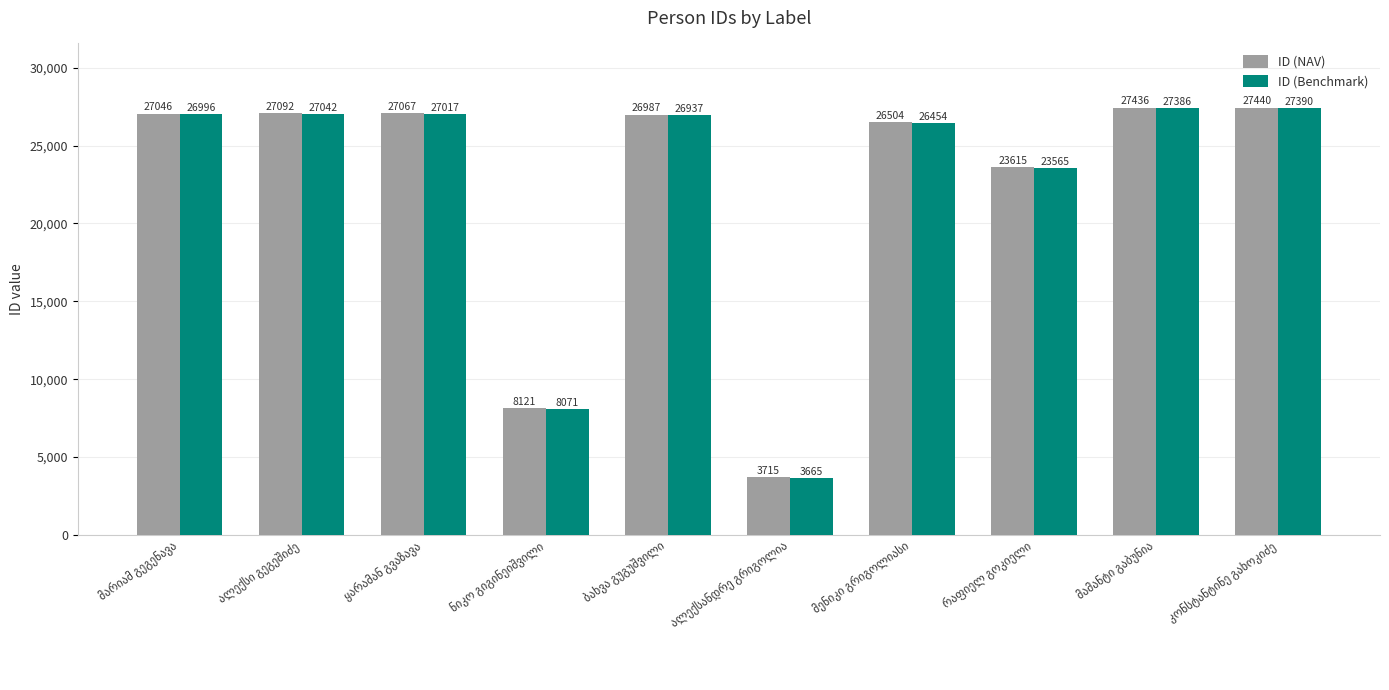

What is the value of the ID (Benchmark) bar at the 5th from the left?

26937